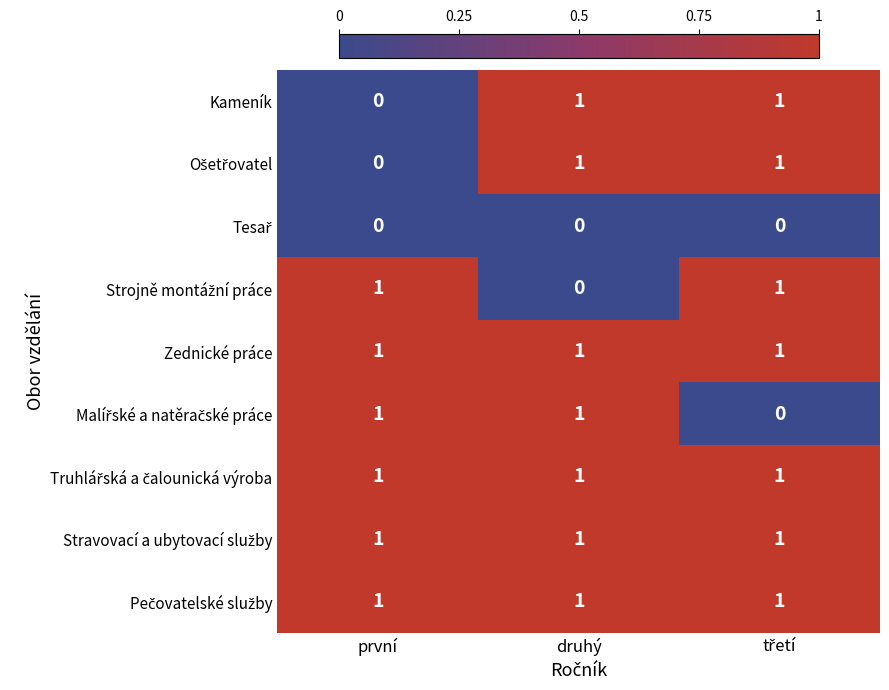

Is it true that Zednické práce equals 1 at první?

True